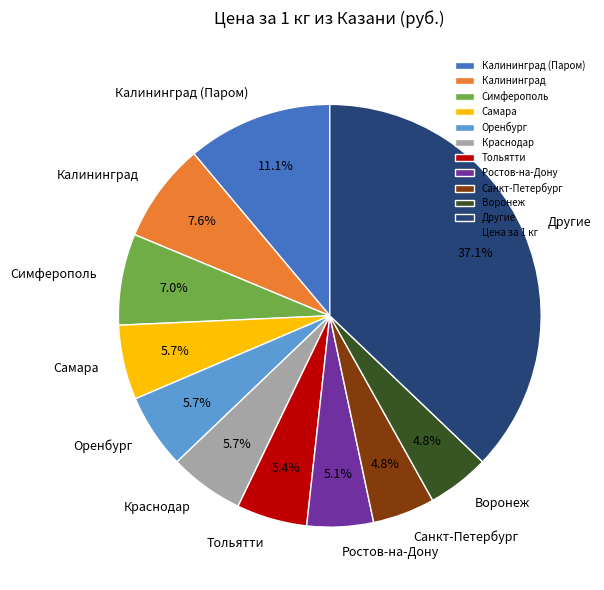

Combined, what portion of the pie is Краснодар and Ростов-на-Дону?

10.8%